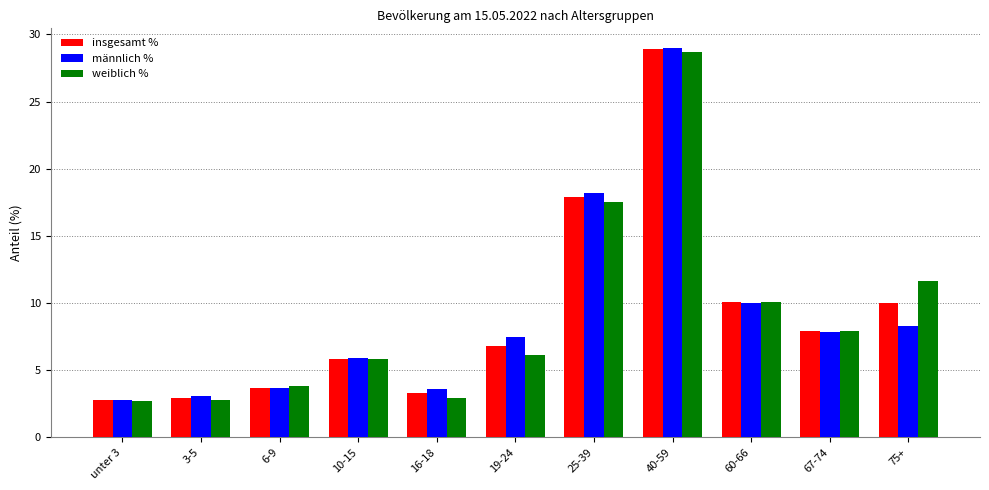

What is the highest value of the insgesamt % series?

28.9